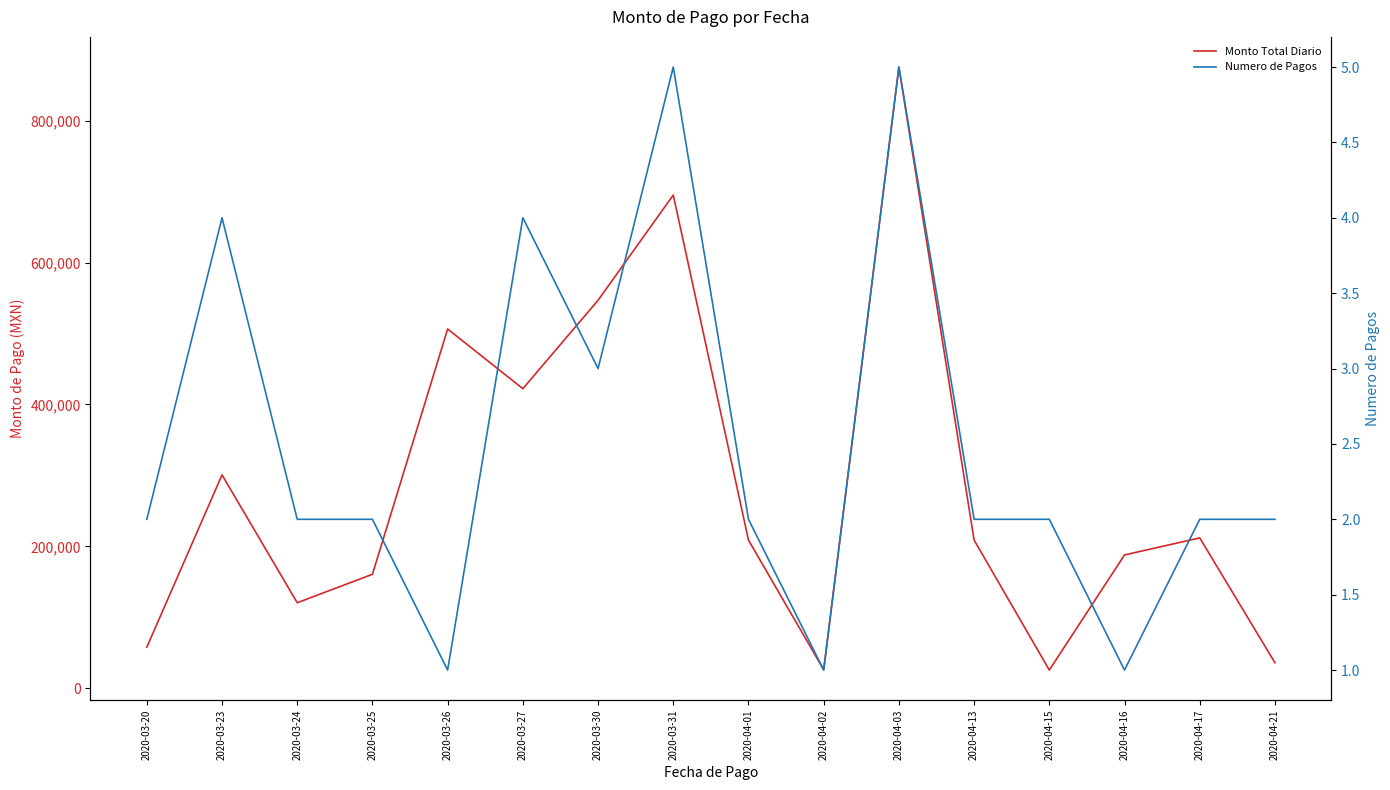

What are all the series names shown in the legend?

Monto Total Diario, Numero de Pagos